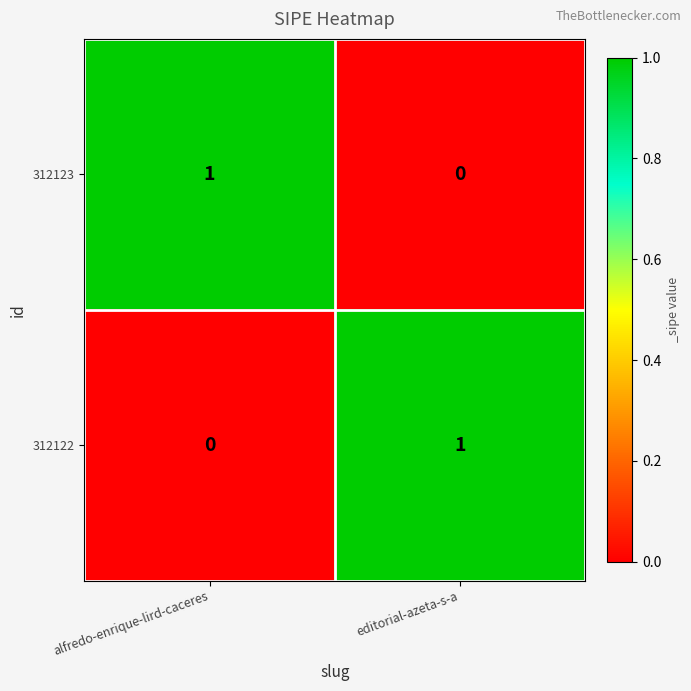

List the labels in order of 312123 value, smallest first.

editorial-azeta-s-a, alfredo-enrique-lird-caceres